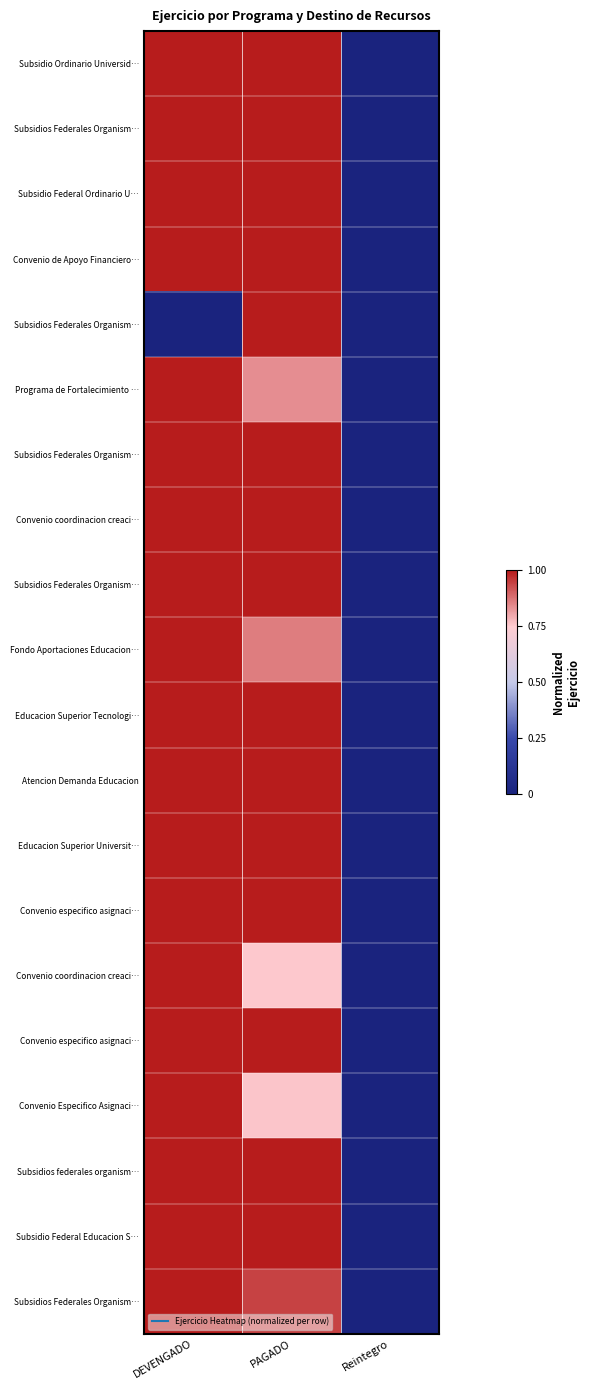

Which label corresponds to the smallest value in the chart?

Reintegro